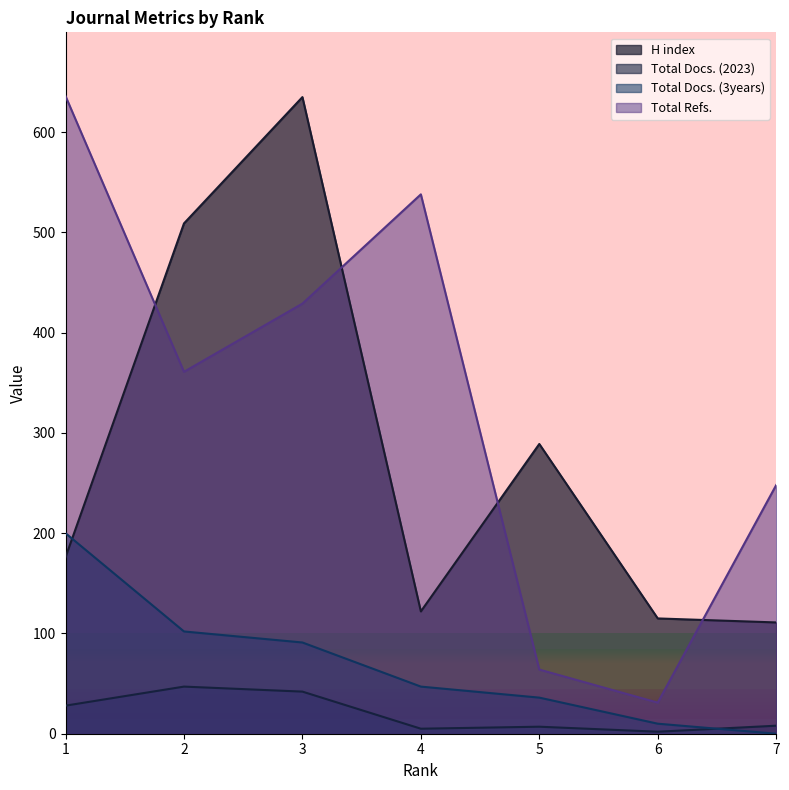

What is the value of the Total Docs. (2023) point at the 3rd from the left?

42